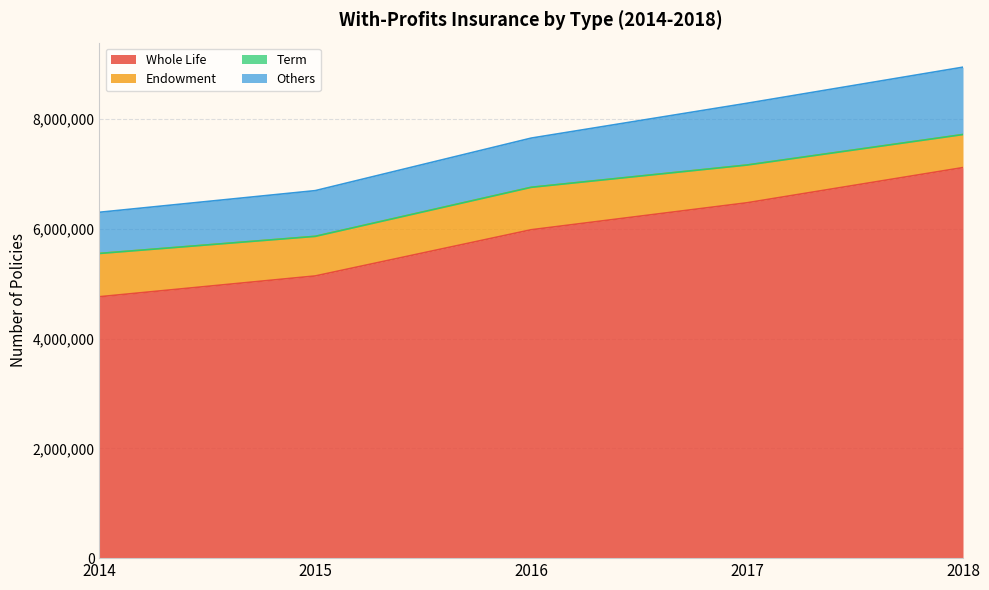

List the labels in order of Whole Life value, largest first.

2018, 2017, 2016, 2015, 2014